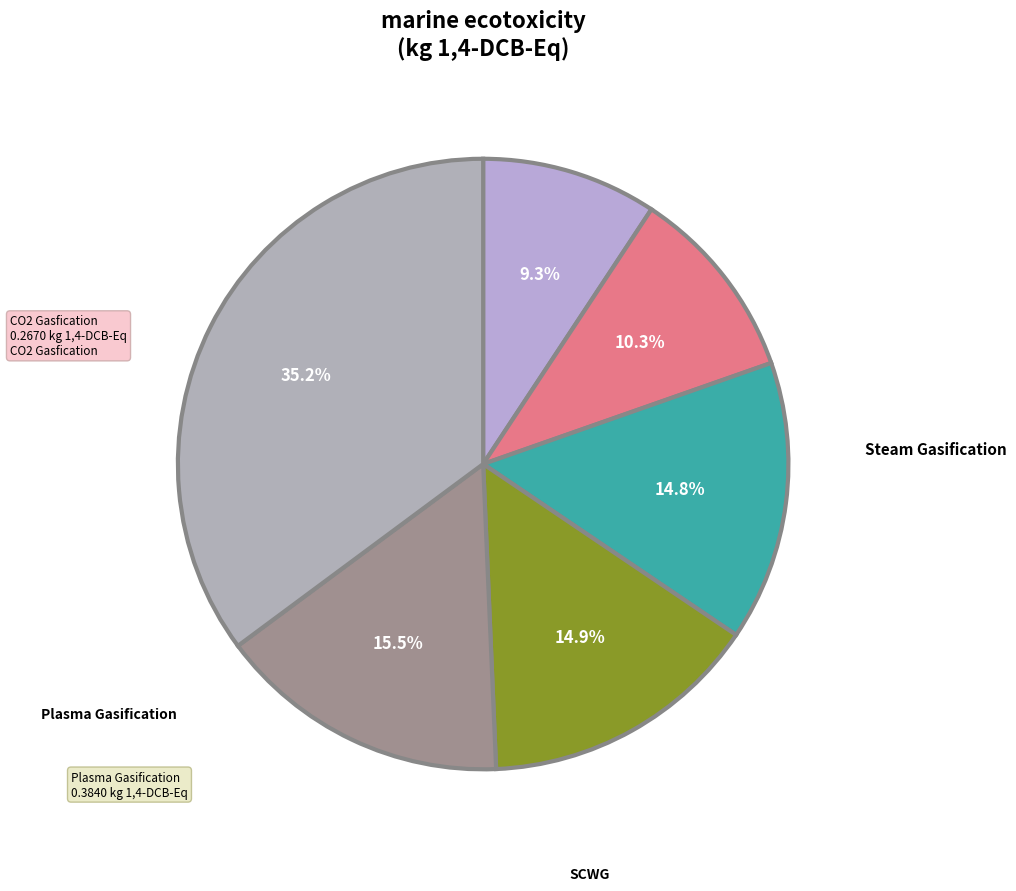

How many slices are in this pie chart?

6